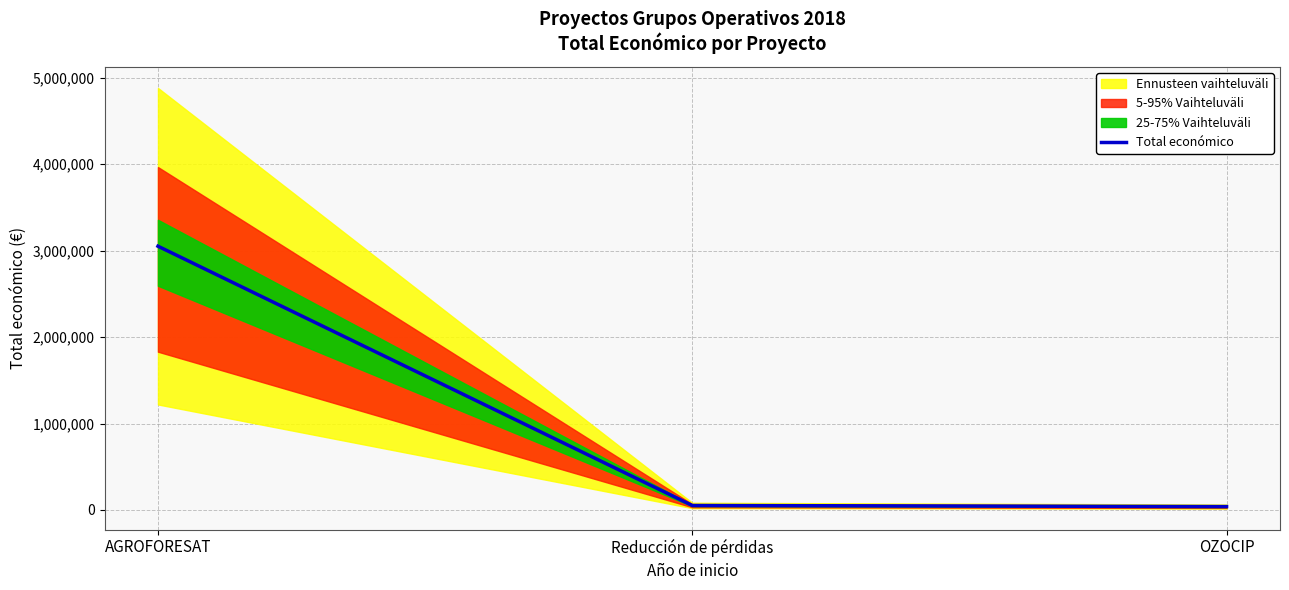

Reading left to right, extract all data points from this chart.

AGROFORESAT=3051573	Reducción de pérdidas=52055	OZOCIP=39450